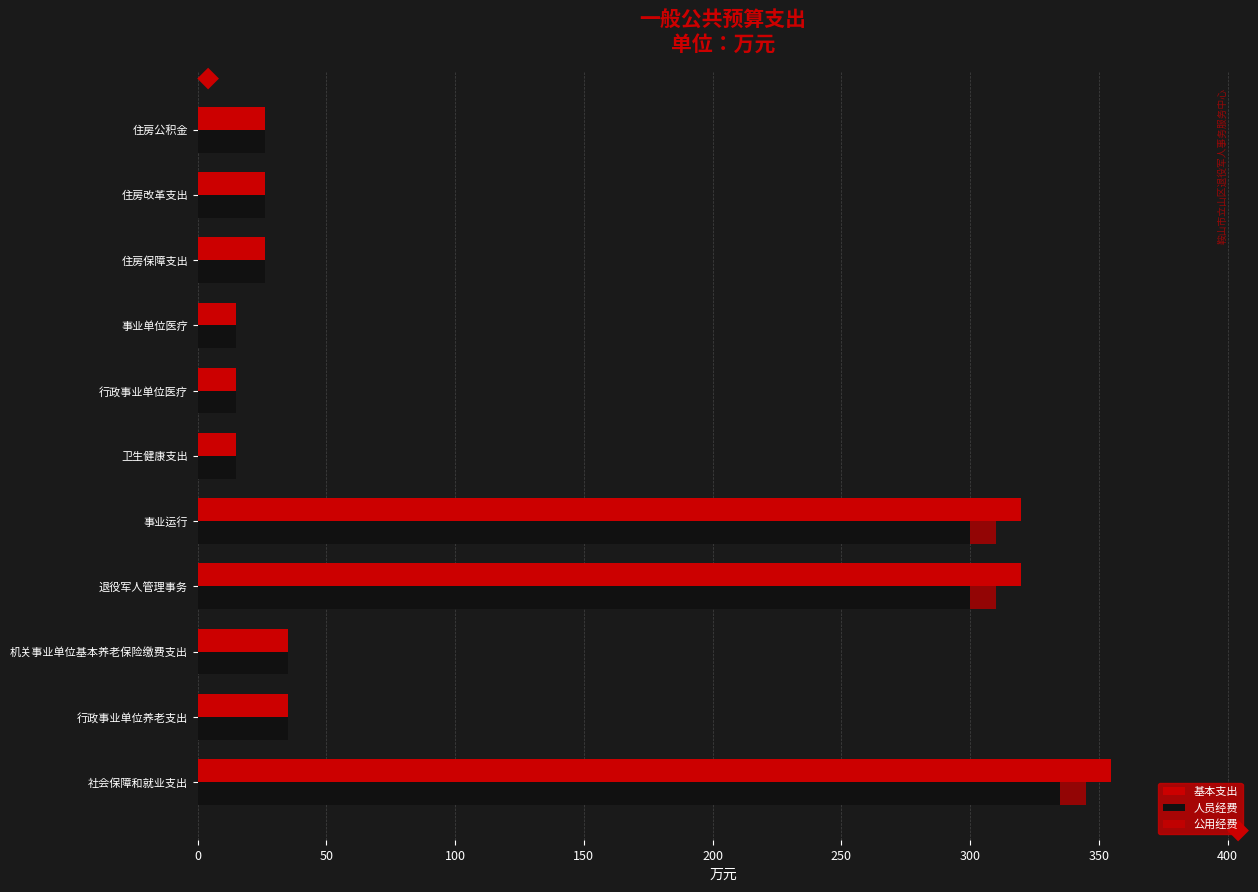

Is it true that 公用经费 equals 0.0 at 住房改革支出?

True